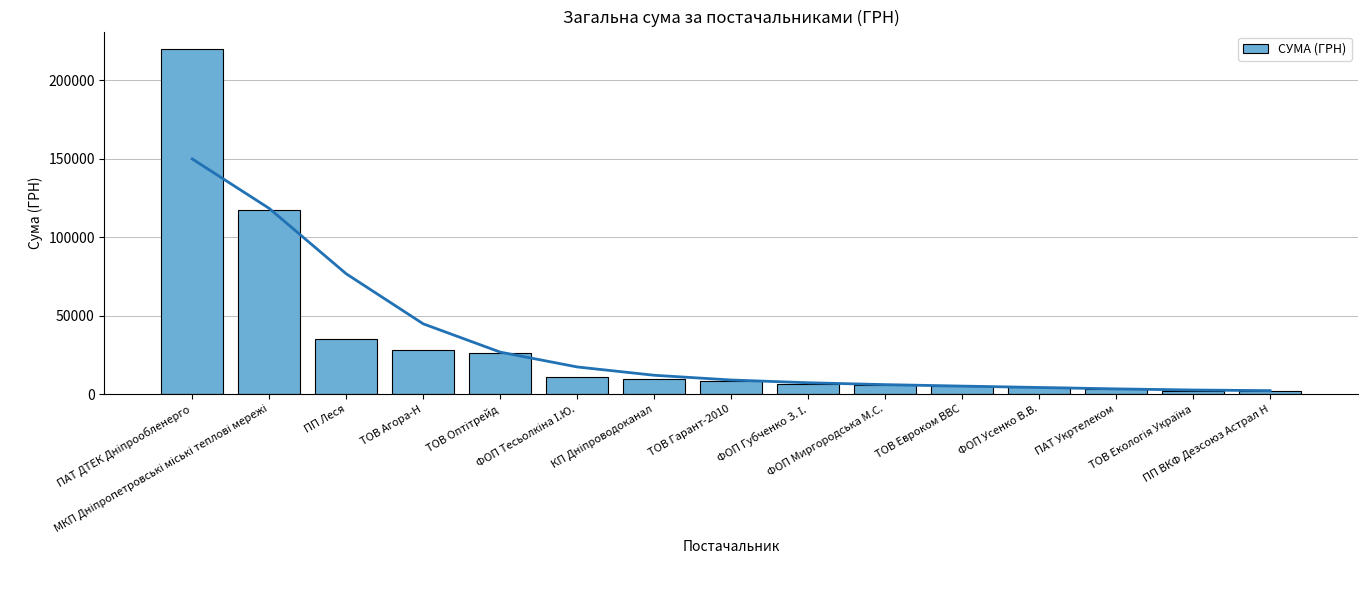

What position from the right is ТОВ Екологія Україна?

2